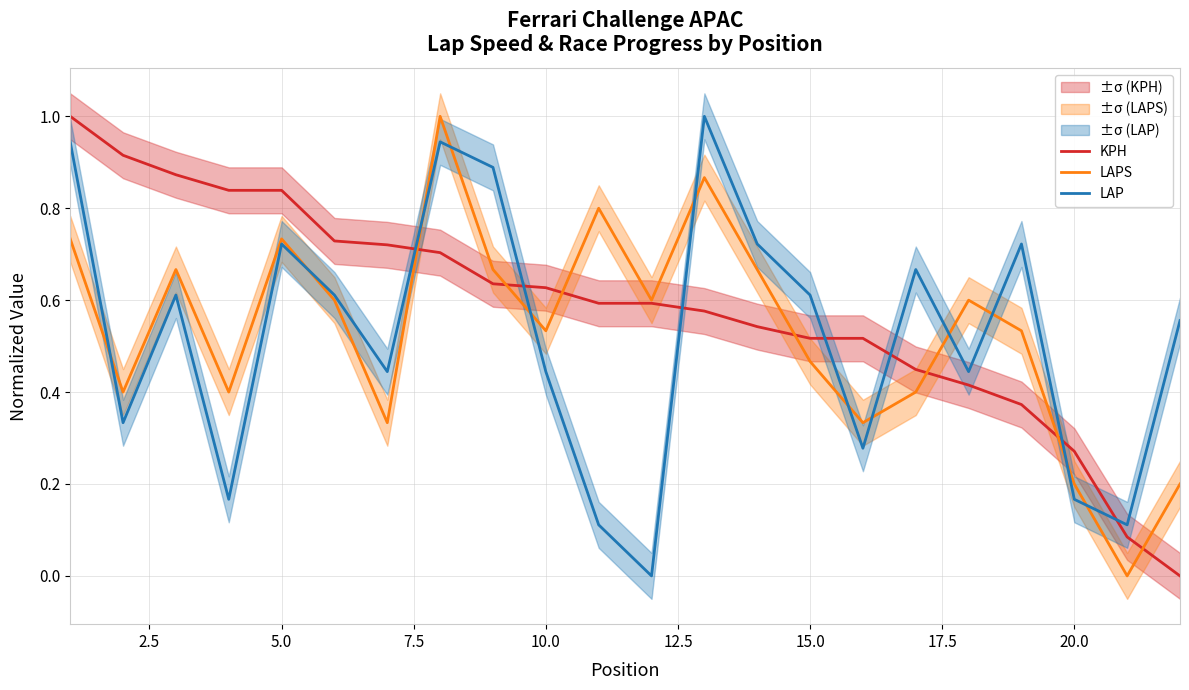

What is the maximum value for LAPS?

1.0